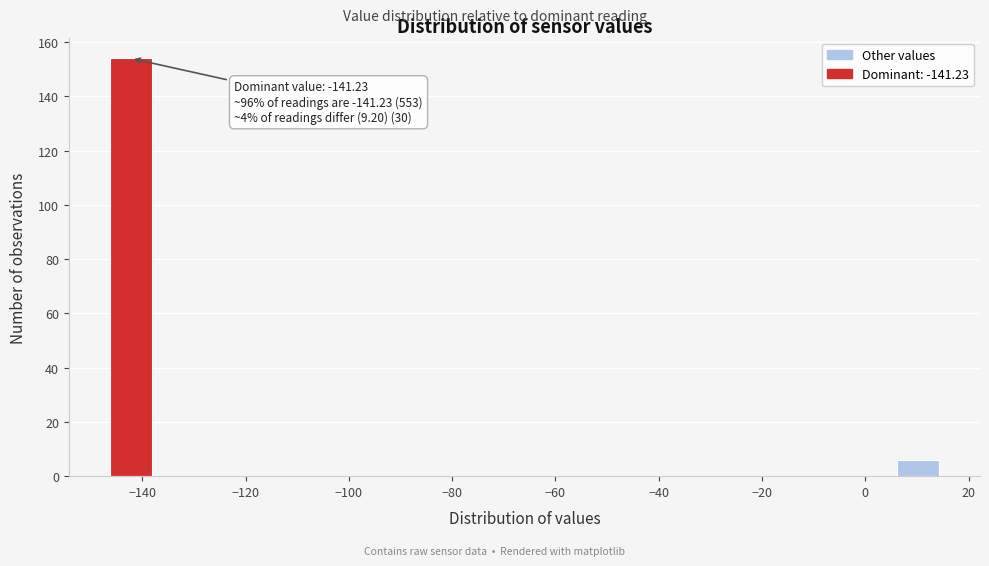

Over which range of the x-axis is the bar tallest?

-146 to -138